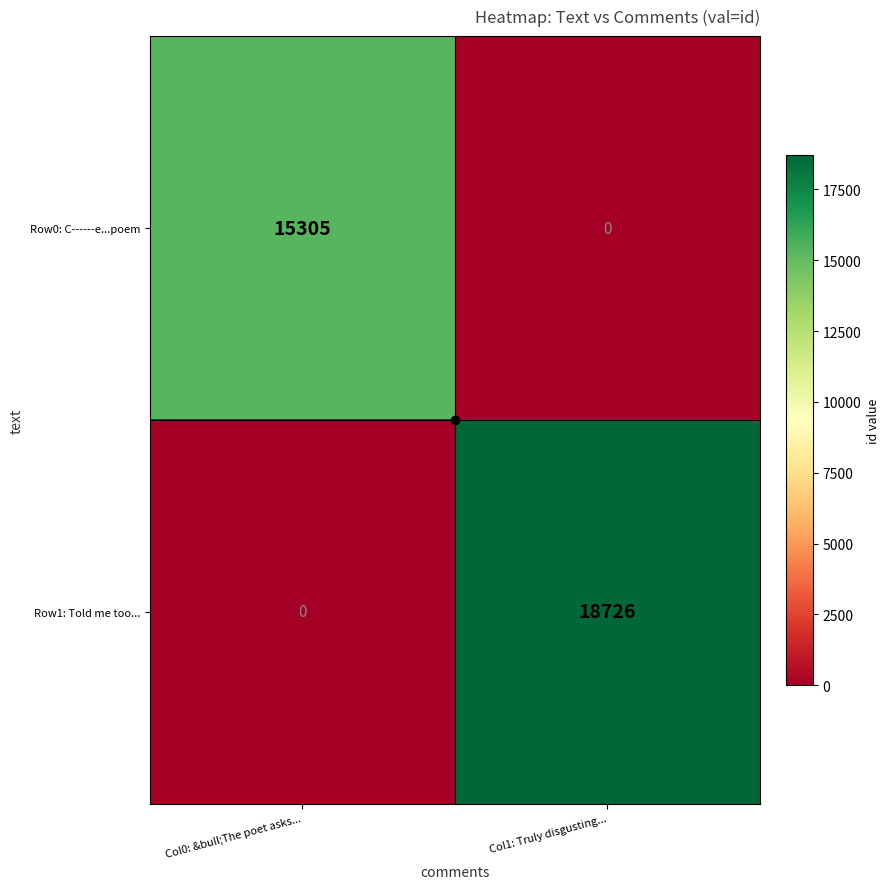

Which series has the largest total across all categories?

Row1: Told me too...